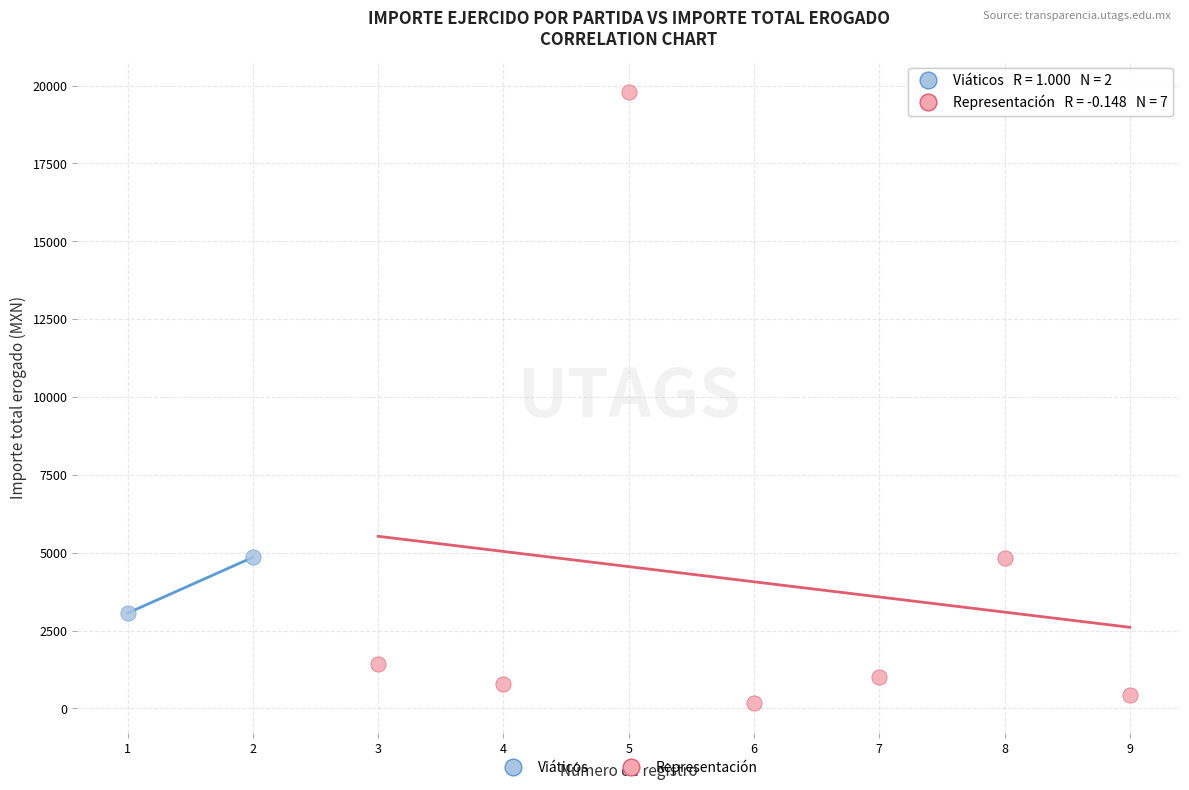

What are all the series names shown in the legend?

Viáticos, Representación